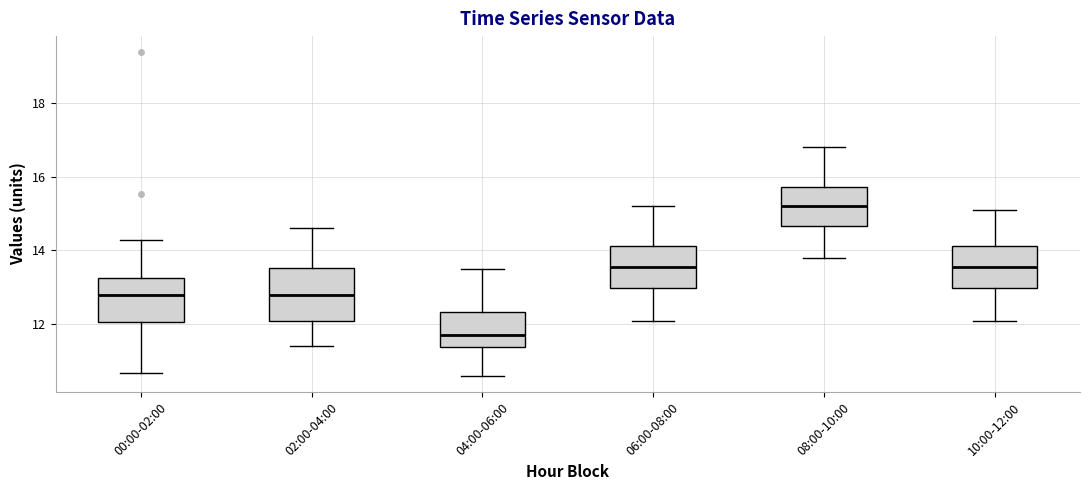

Which box is the tallest, from its lower edge to its upper edge?

02:00-04:00